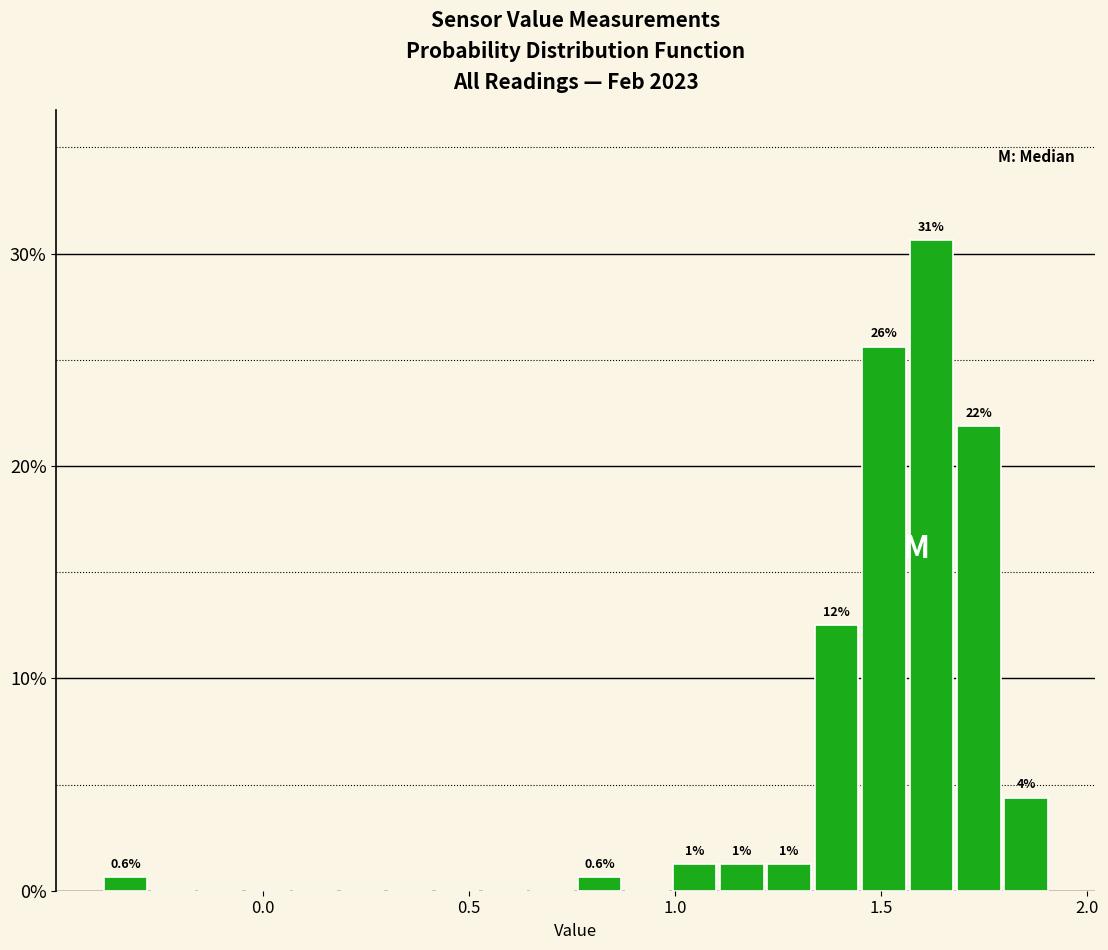

Read against the x-axis, roughly where is the centre of the tallest bar?

1.60